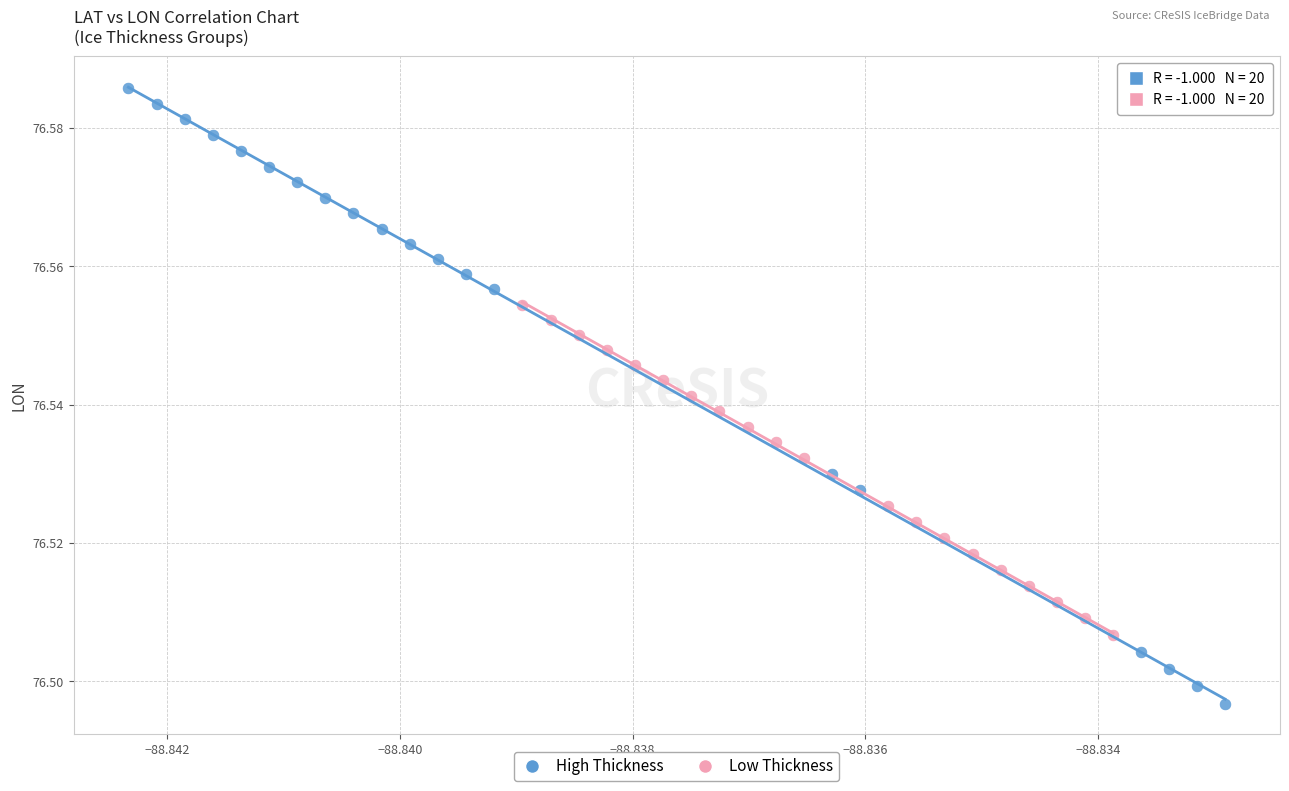

Which series has the widest spread of Y values?

High Thickness